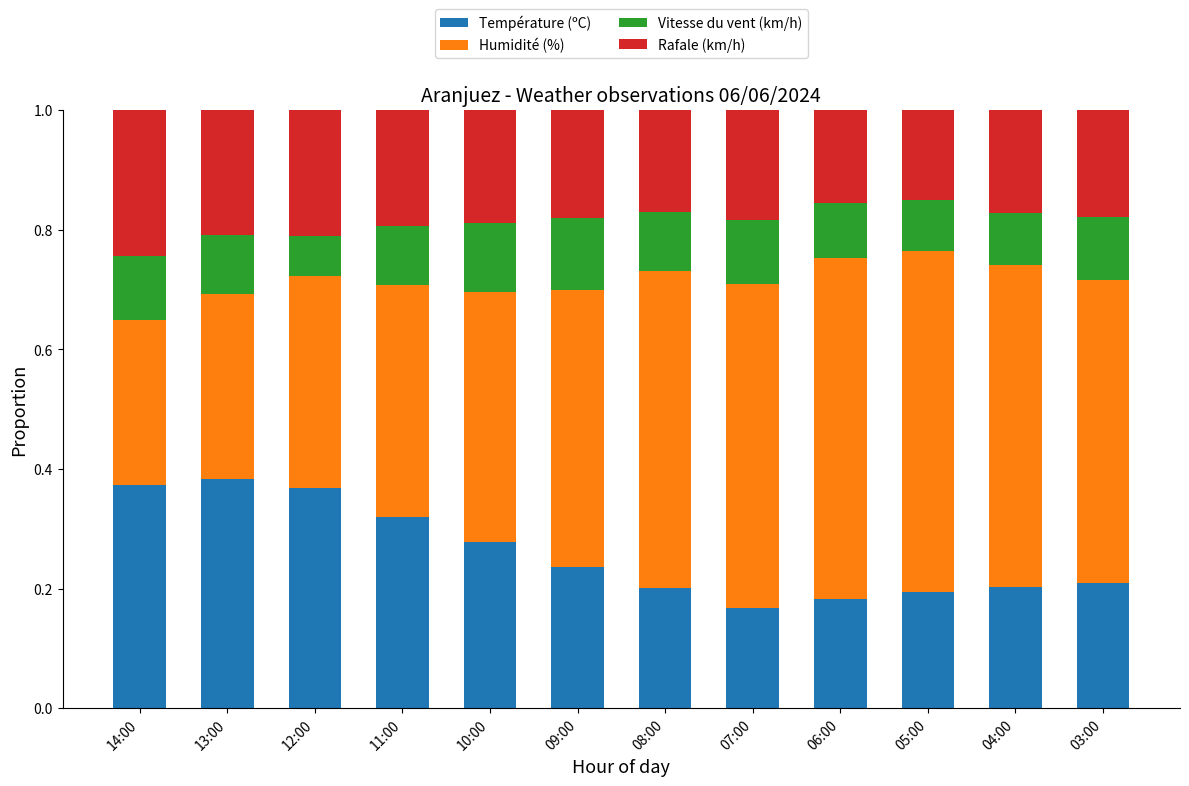

What is the sum of the Température (ºC) values at 14:00 and 10:00?

0.7